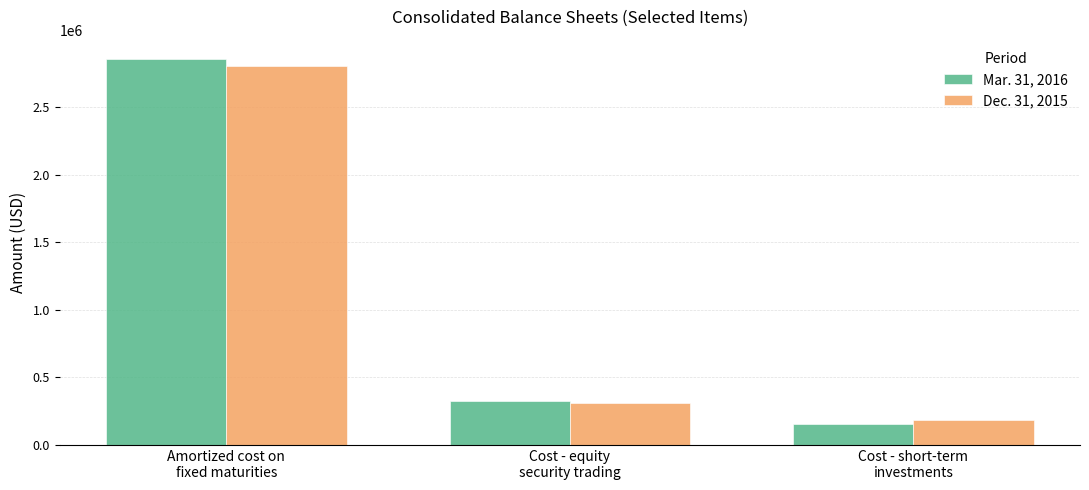

Is it true that Mar. 31, 2016 equals 155201 at Cost - short-term
investments?

True